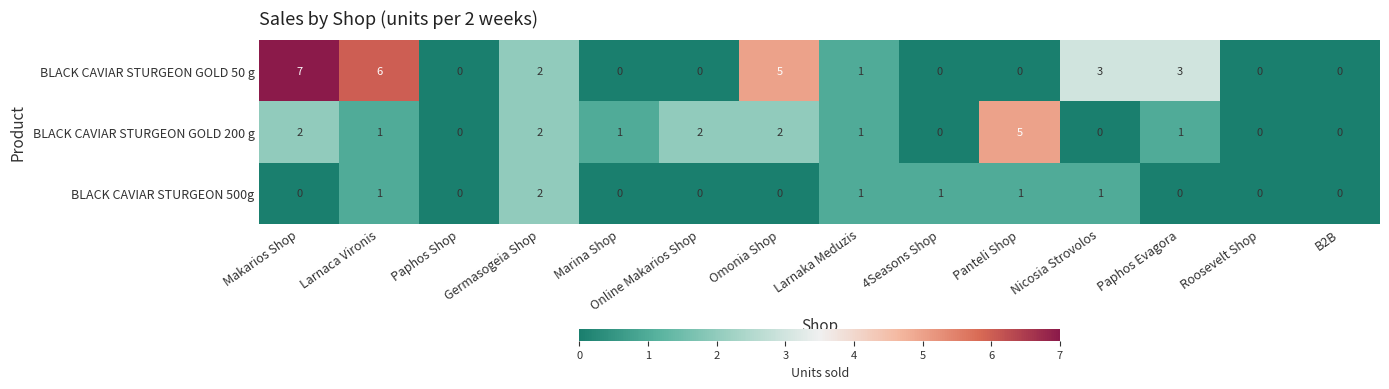

True or false: BLACK CAVIAR STURGEON 500g has a value of 1 at 4Seasons Shop.

True